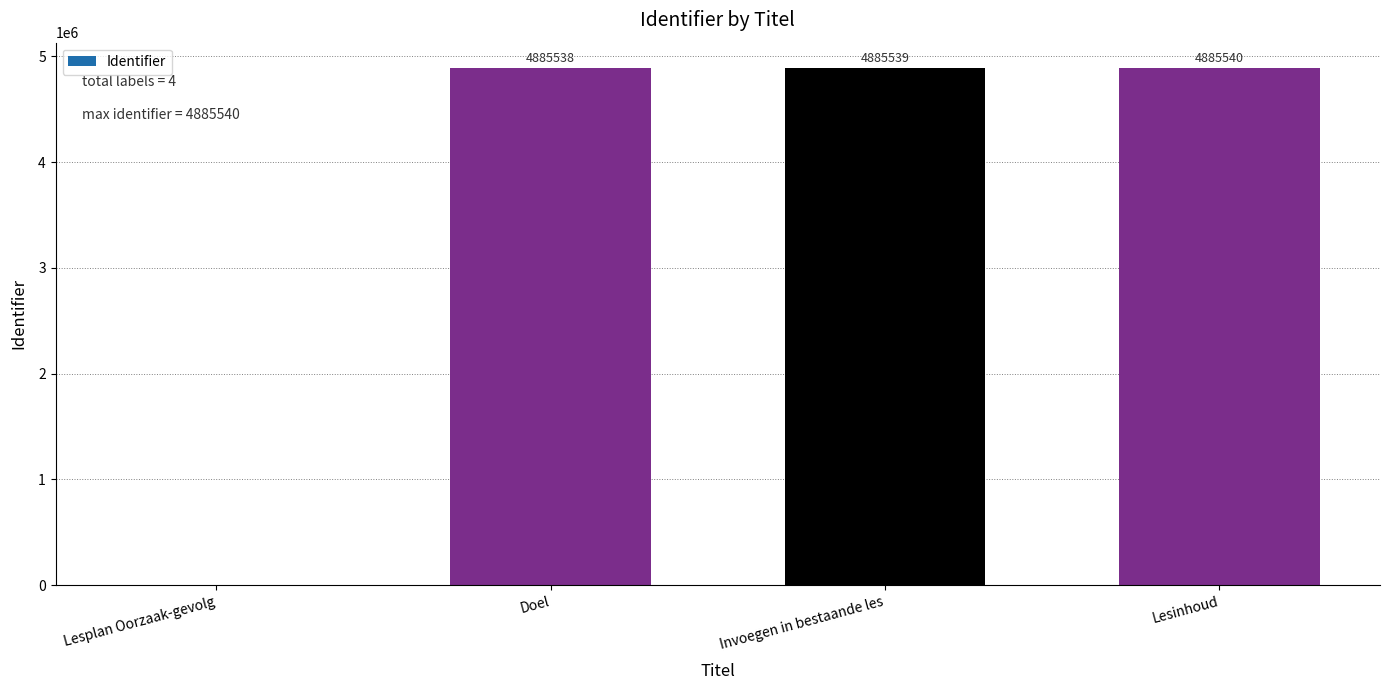

What is the change in value from Invoegen in bestaande les to Lesinhoud?

+1